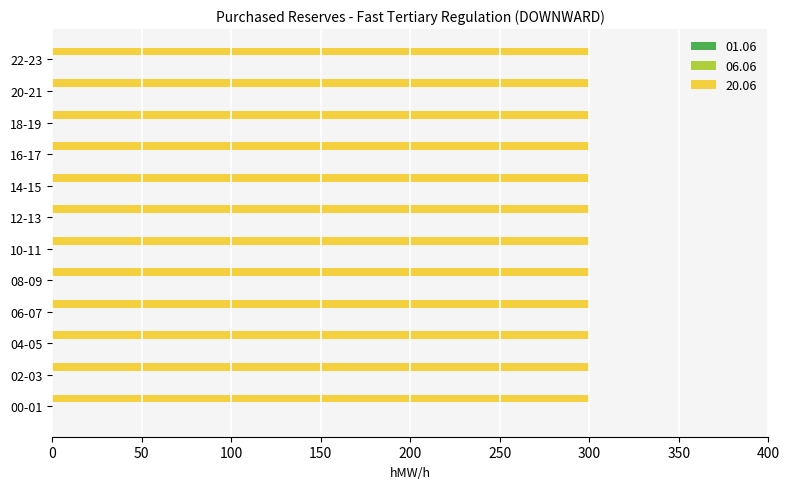

The 20.06 series shows 300 at 13-14. True or false?

True